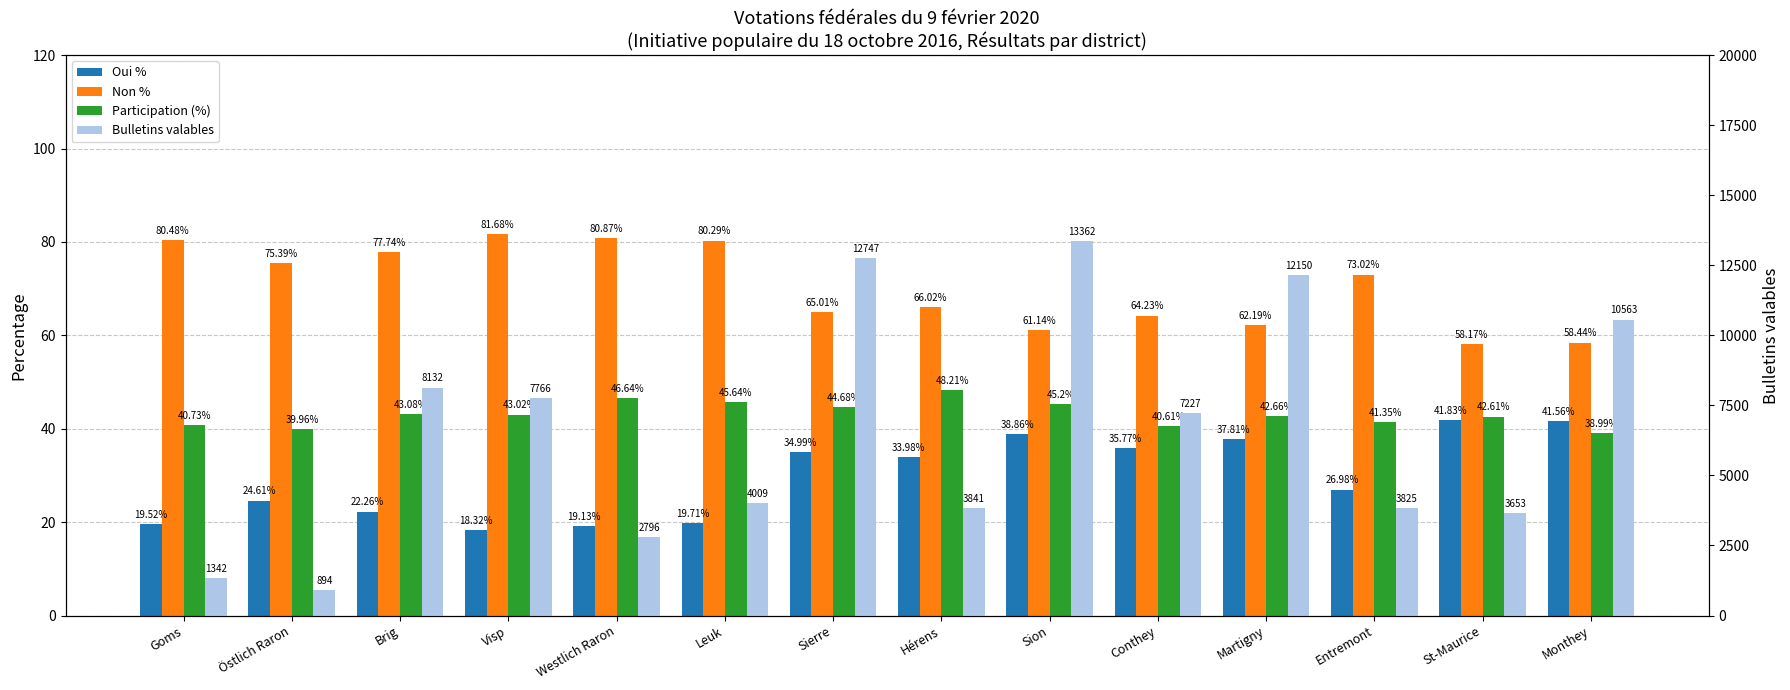

What is the minimum value shown in the chart?

18.3